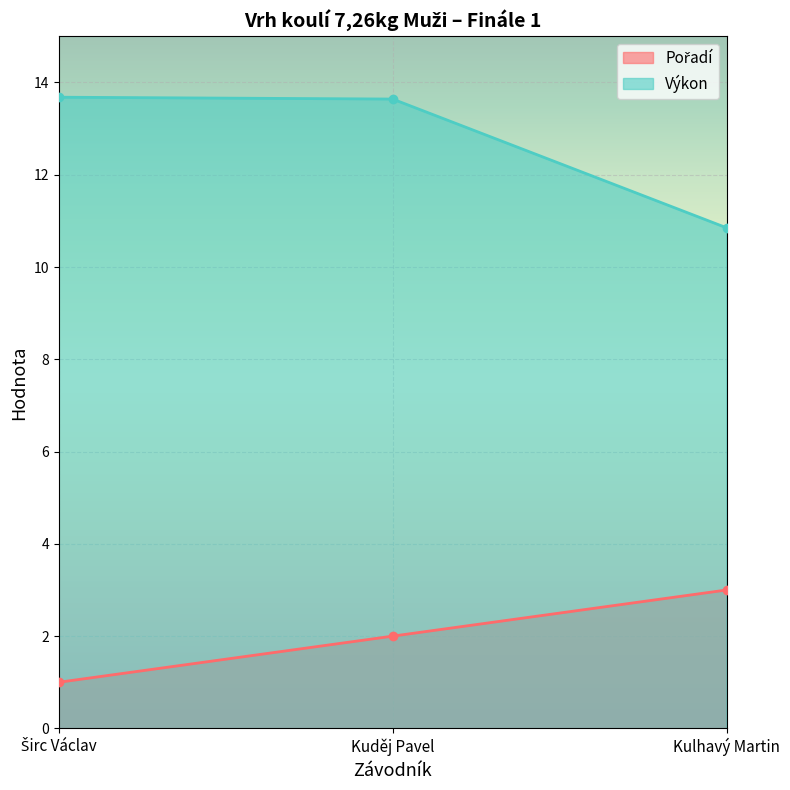

What is the approximate value of Výkon at Kulhavý Martin?

10.8